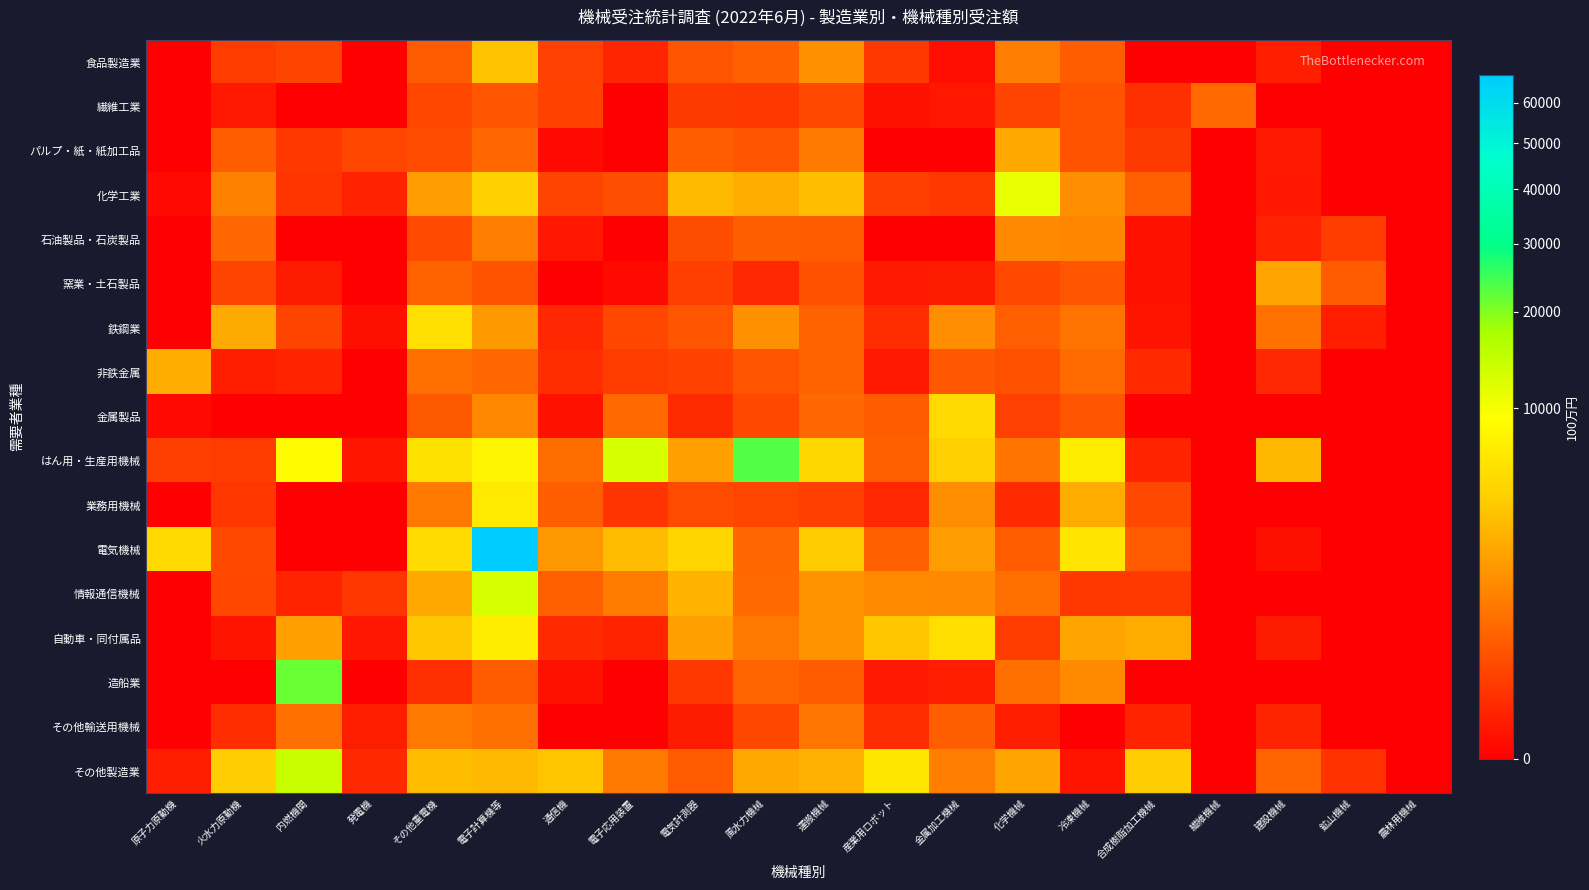

What is the difference between the highest and lowest values at 風水力機械?

23154